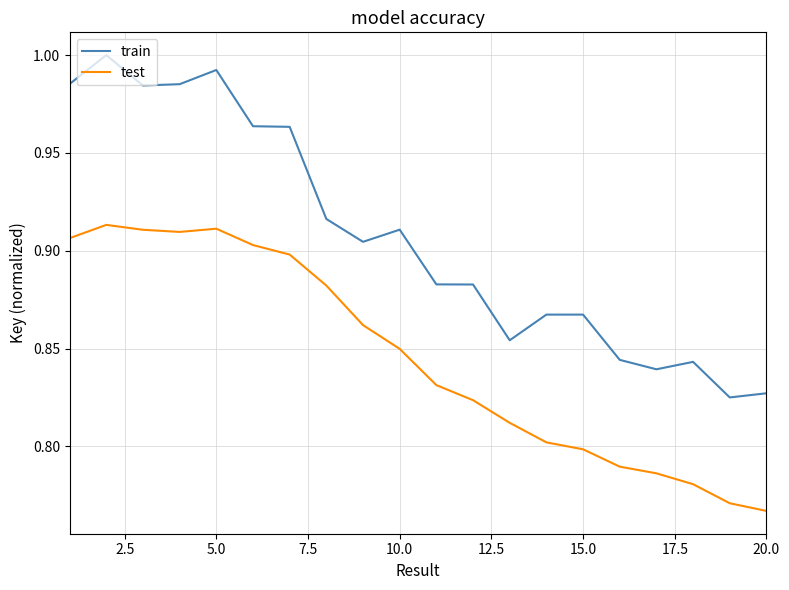

Which series has the widest spread of values?

train